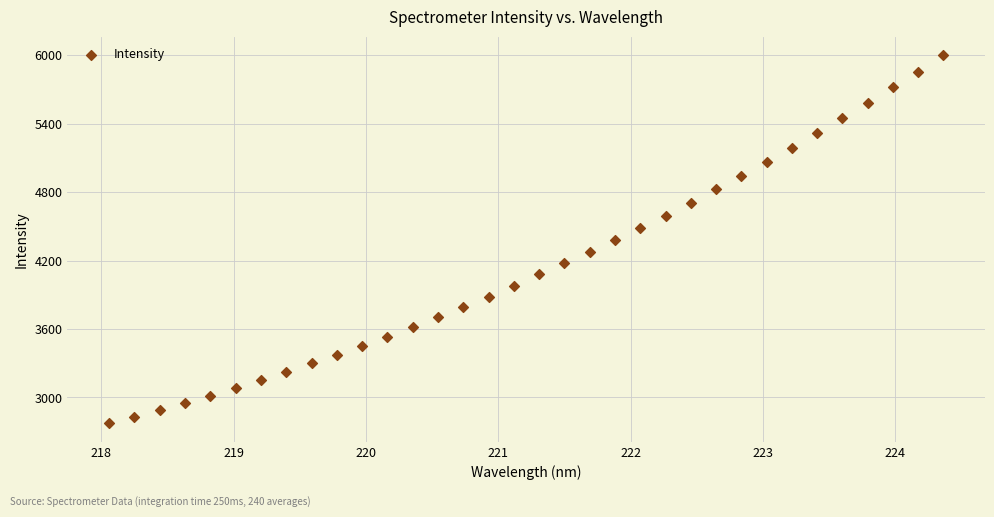

What is the range of X values (max minus min)?

6.3